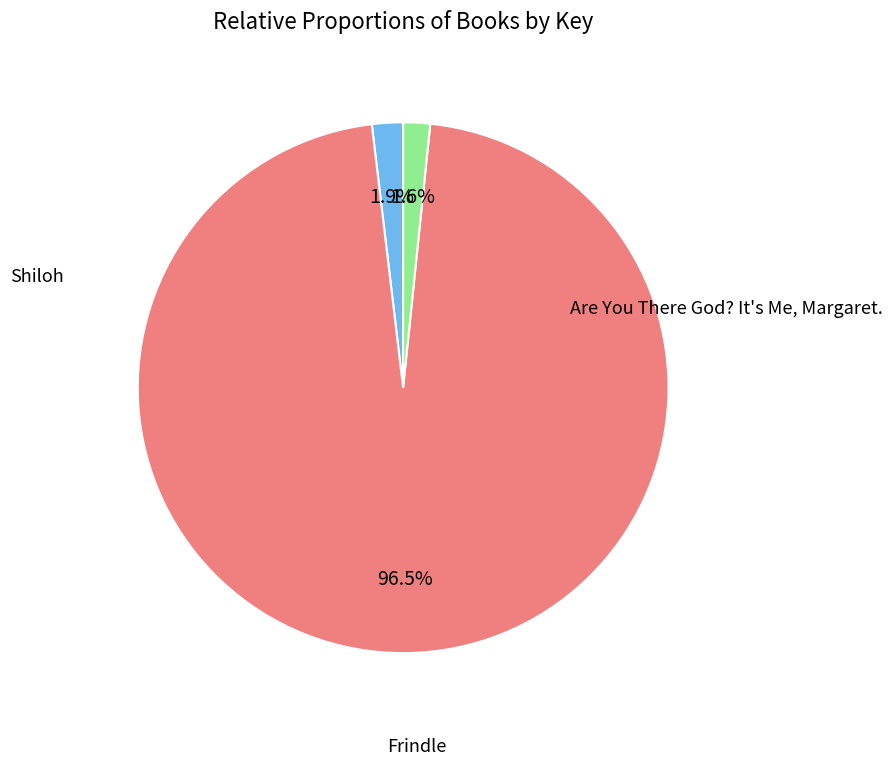

Do Shiloh and Are You There God? It's Me, Margaret. together represent more than half of the pie?

No